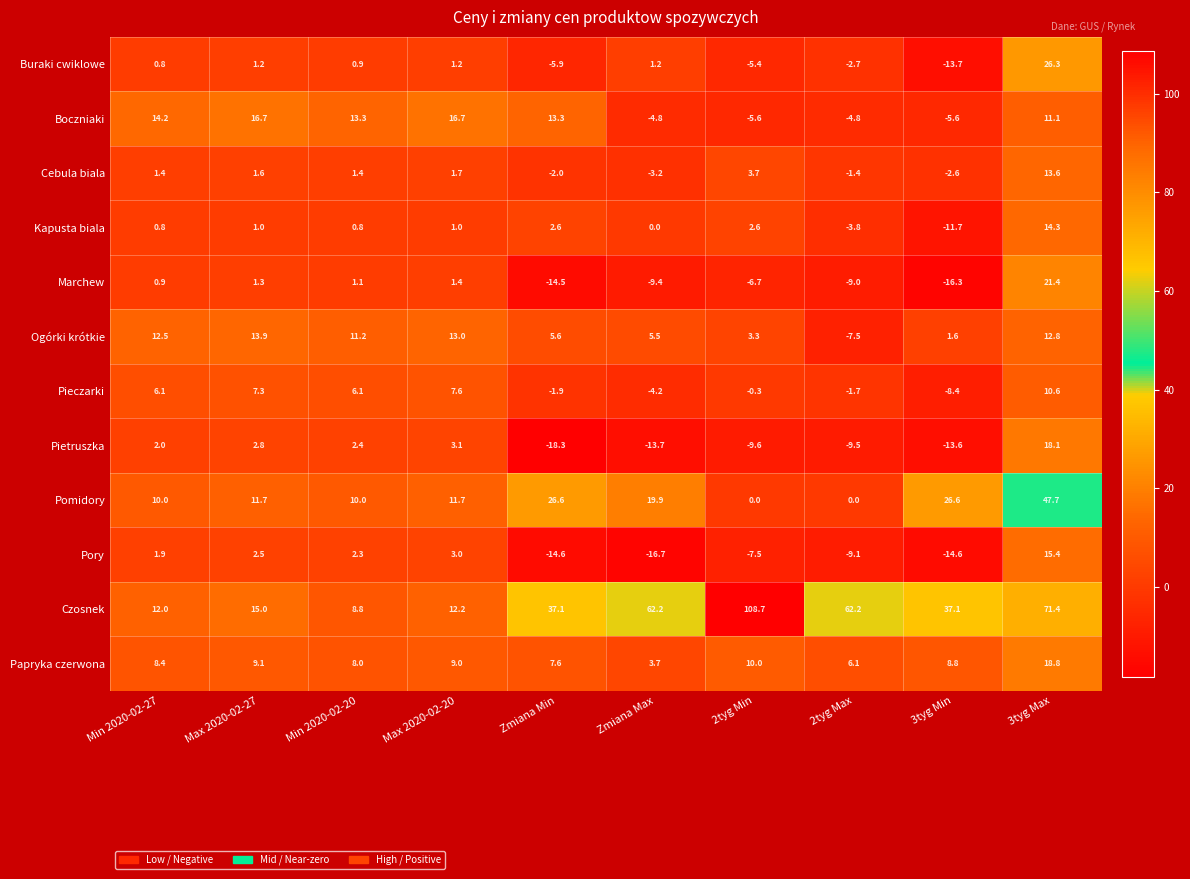

At how many categories does at least one series exceed 3?

10